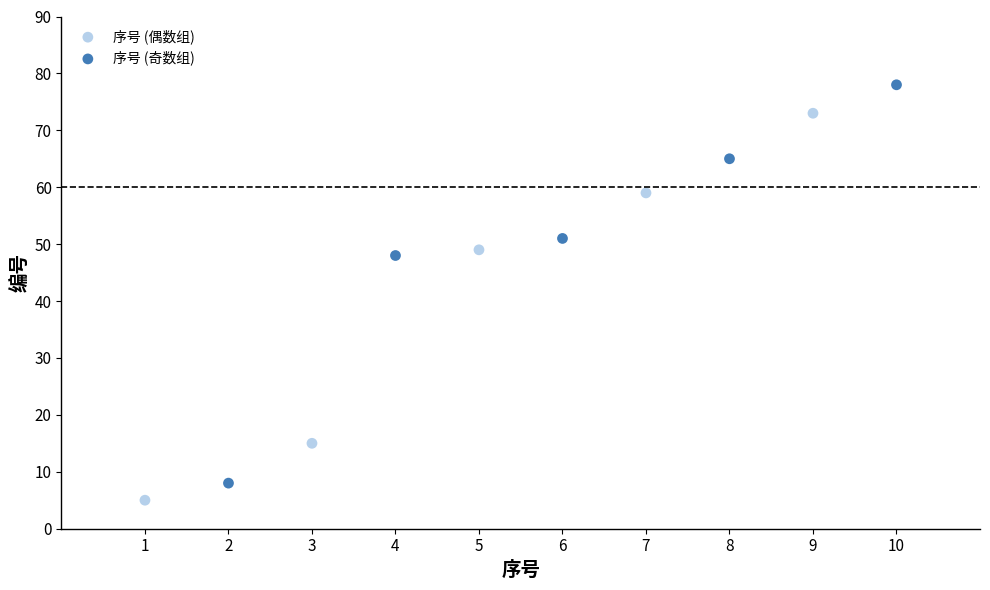

Which series reaches the maximum Y coordinate?

序号 (奇数组)